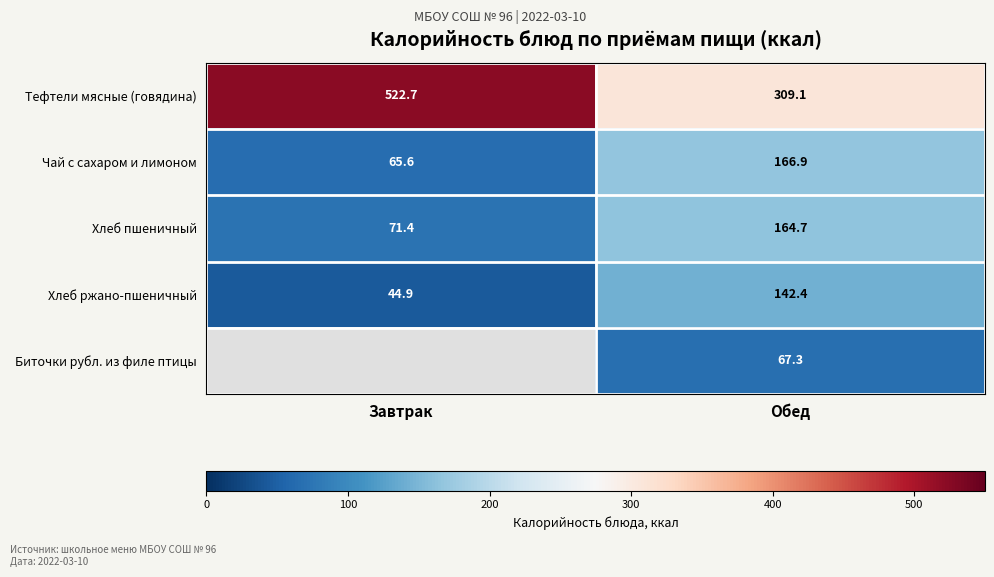

Rank the categories by Тефтели мясные (говядина) value from highest to lowest.

Завтрак, Обед